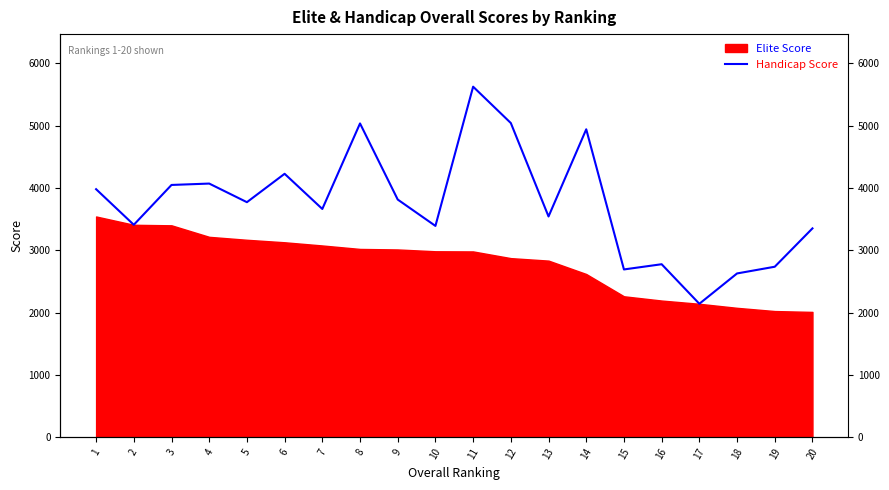

The chart shows a value of 3419.5 at 17. True or false?

False